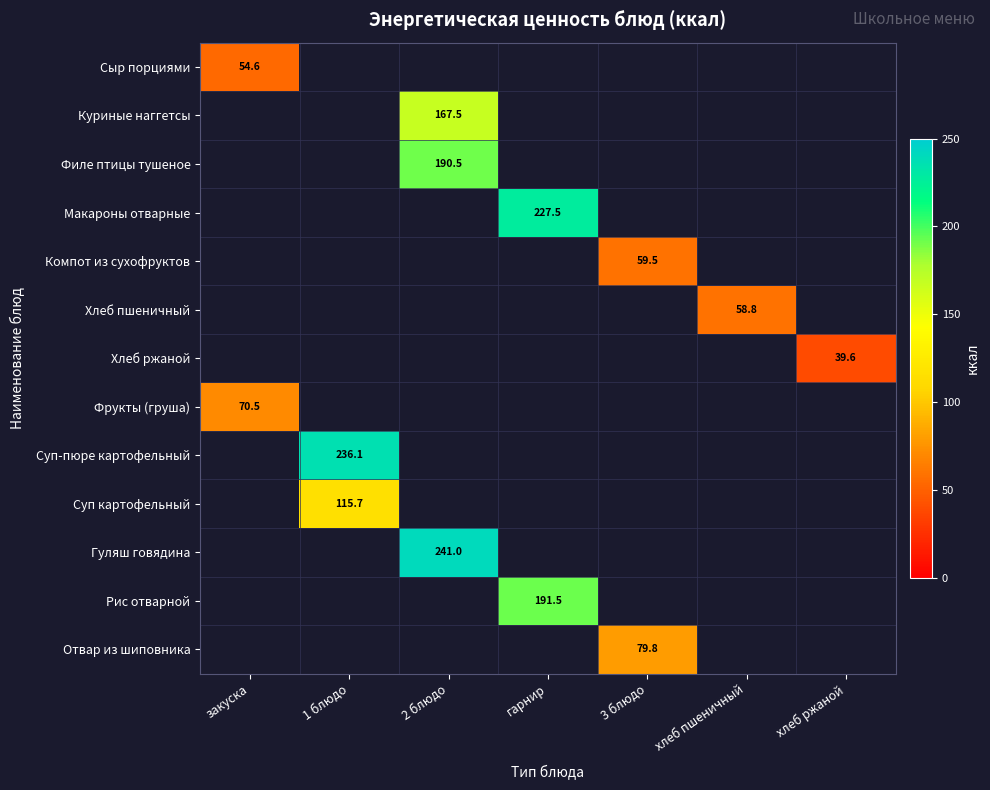

At how many categories does at least one series exceed 10?

7